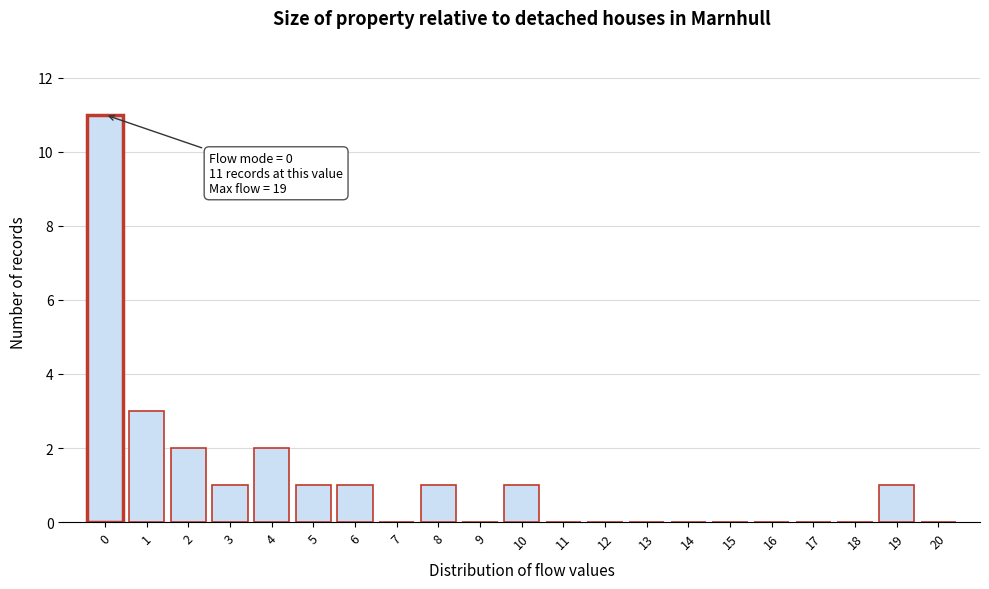

Reading left to right, what are all the values shown in this chart?

0=11	1=3	2=2	3=1	4=2	5=1	6=1	7=0	8=1	9=0	10=1	11=0	12=0	13=0	14=0	15=0	16=0	17=0	18=0	19=1	20=0